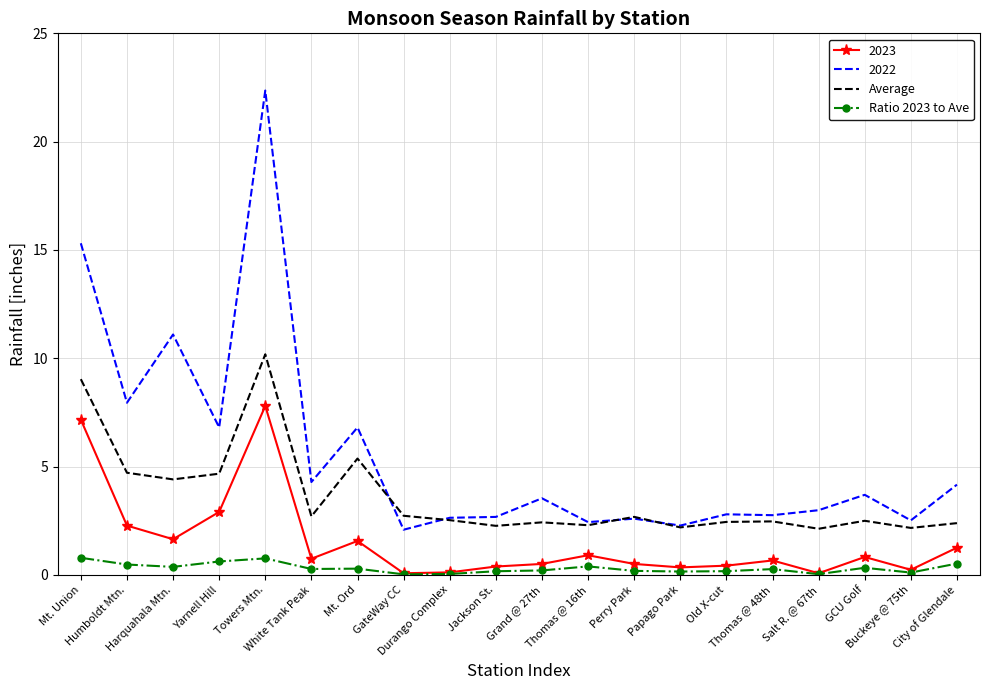

Which series has the largest total across all categories?

2022